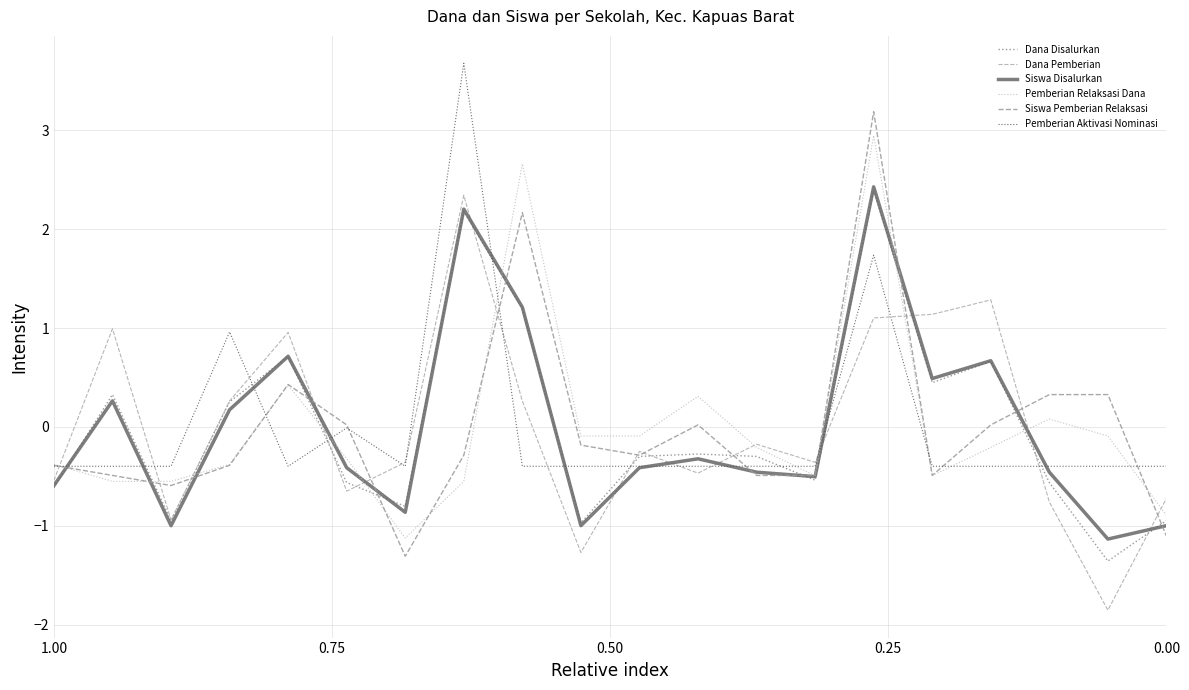

At how many categories does at least one series exceed -1?

20